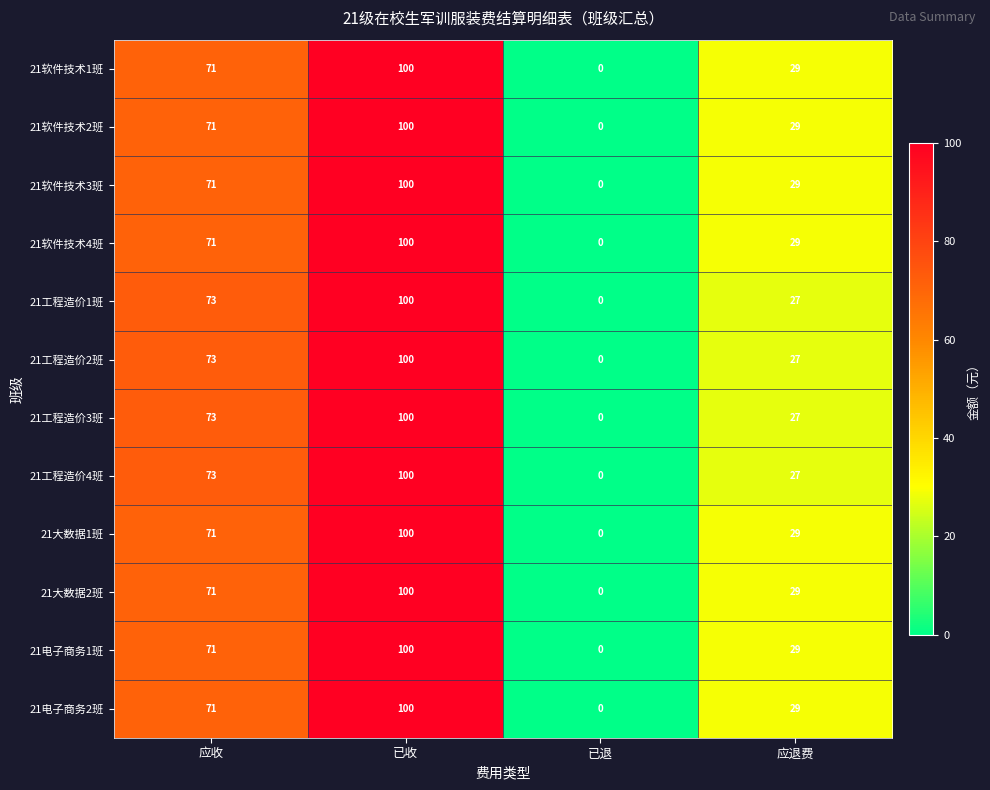

Is it true that 21工程造价3班 equals 100 at 已收?

True